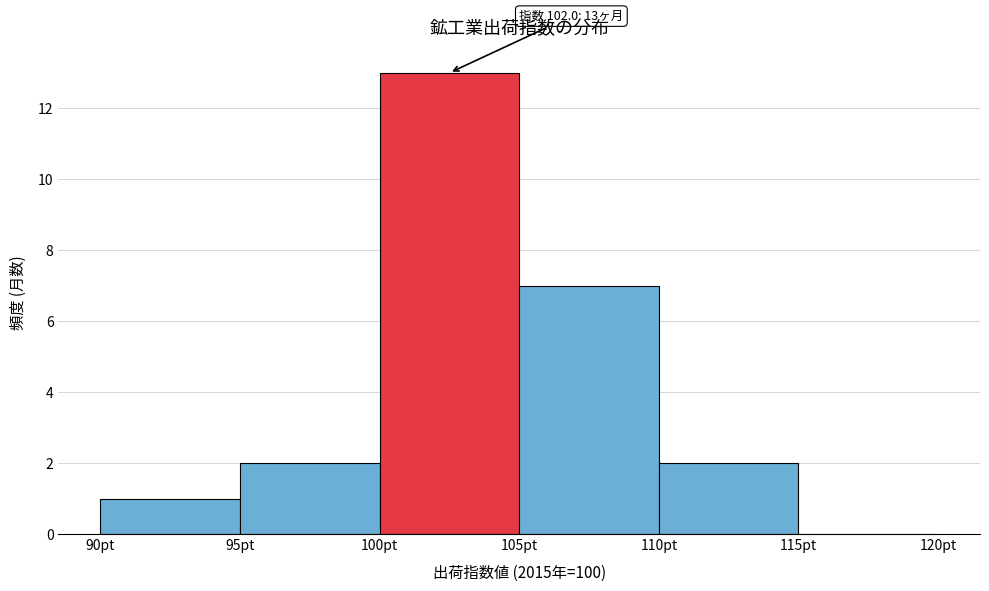

Over which range of the x-axis is the bar tallest?

100 to 105